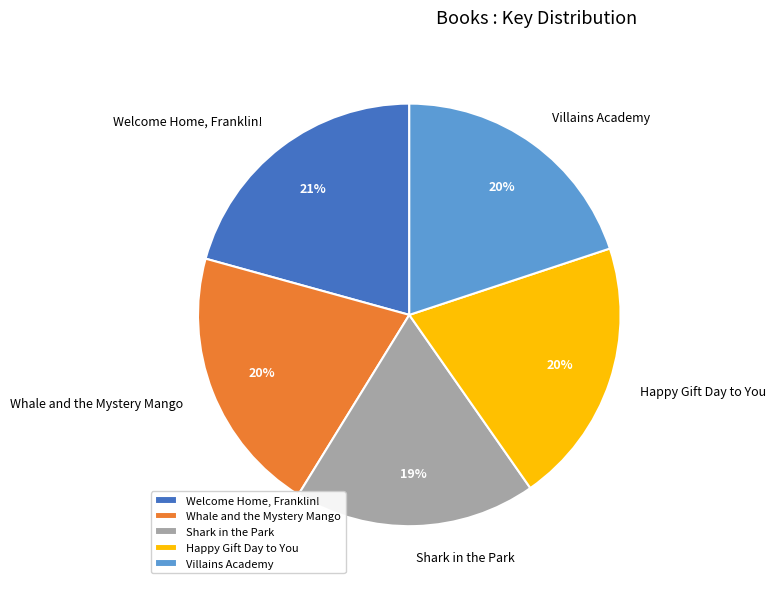

What is the smallest slice in the pie chart?

Shark in the Park